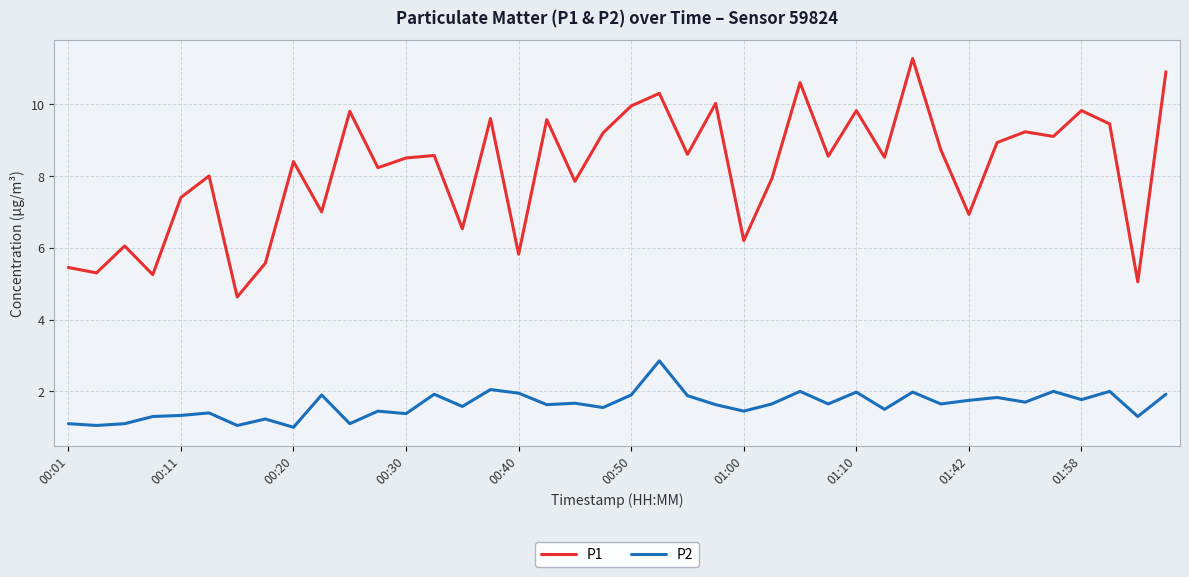

Which series has the widest spread of values?

P1